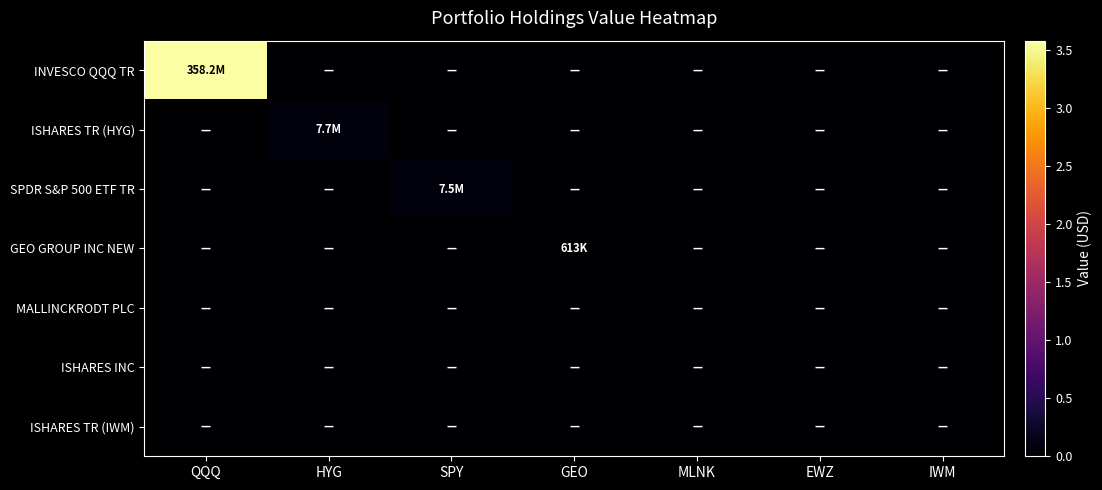

Reading right to left, list all the values displayed in this chart.

INVESCO QQQ TR: IWM=0	EWZ=0	MLNK=0	GEO=0	SPY=0	HYG=0	QQQ=358234000
ISHARES TR (HYG): IWM=0	EWZ=0	MLNK=0	GEO=0	SPY=0	HYG=7740000	QQQ=0
SPDR S&P 500 ETF TR: IWM=0	EWZ=0	MLNK=0	GEO=0	SPY=7480000	HYG=0	QQQ=0
GEO GROUP INC NEW: IWM=0	EWZ=0	MLNK=0	GEO=613000	SPY=0	HYG=0	QQQ=0
MALLINCKRODT PLC: IWM=0	EWZ=0	MLNK=0	GEO=0	SPY=0	HYG=0	QQQ=0
ISHARES INC: IWM=0	EWZ=0	MLNK=0	GEO=0	SPY=0	HYG=0	QQQ=0
ISHARES TR (IWM): IWM=0	EWZ=0	MLNK=0	GEO=0	SPY=0	HYG=0	QQQ=0